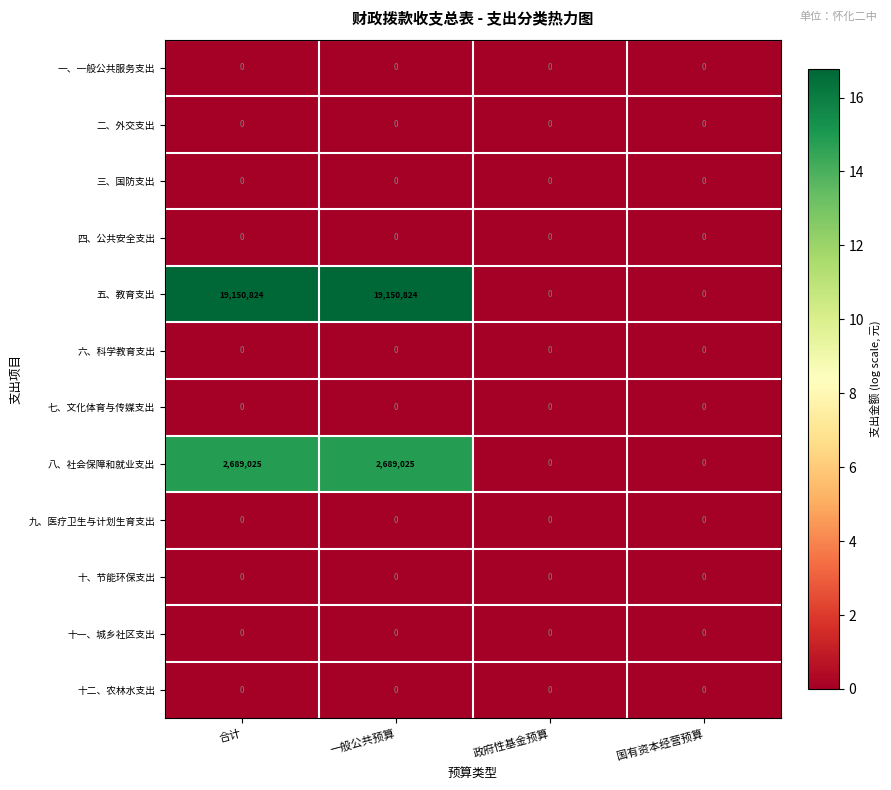

At how many categories does at least one series exceed 12?

2